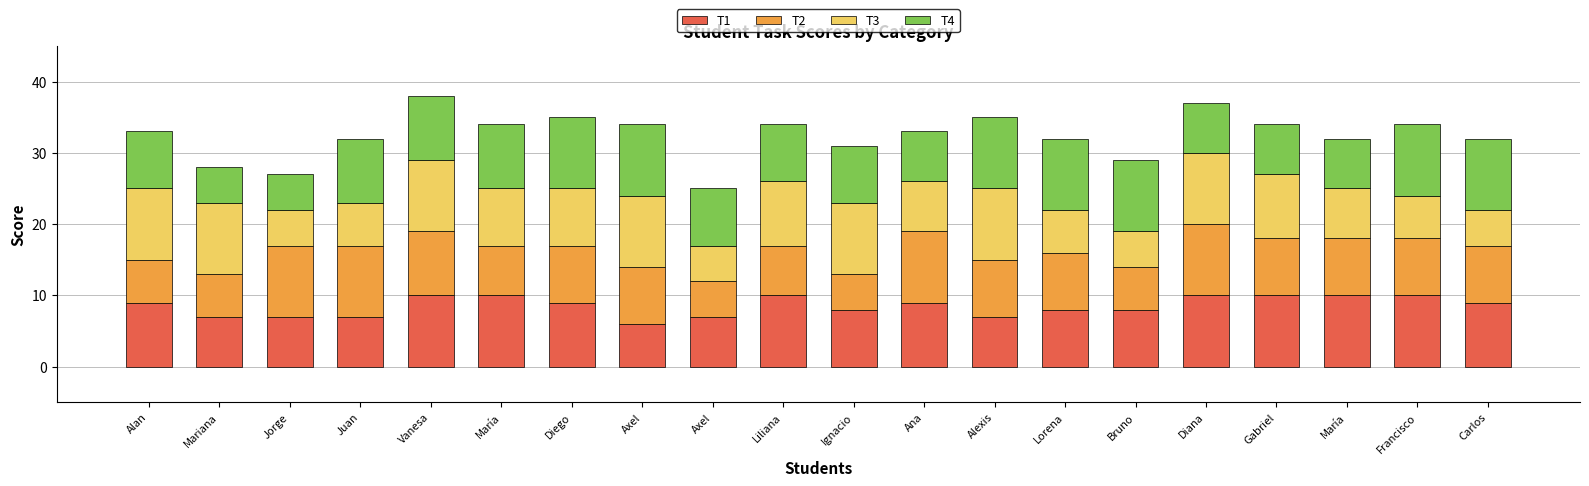

How many categories are shown in the chart?

20